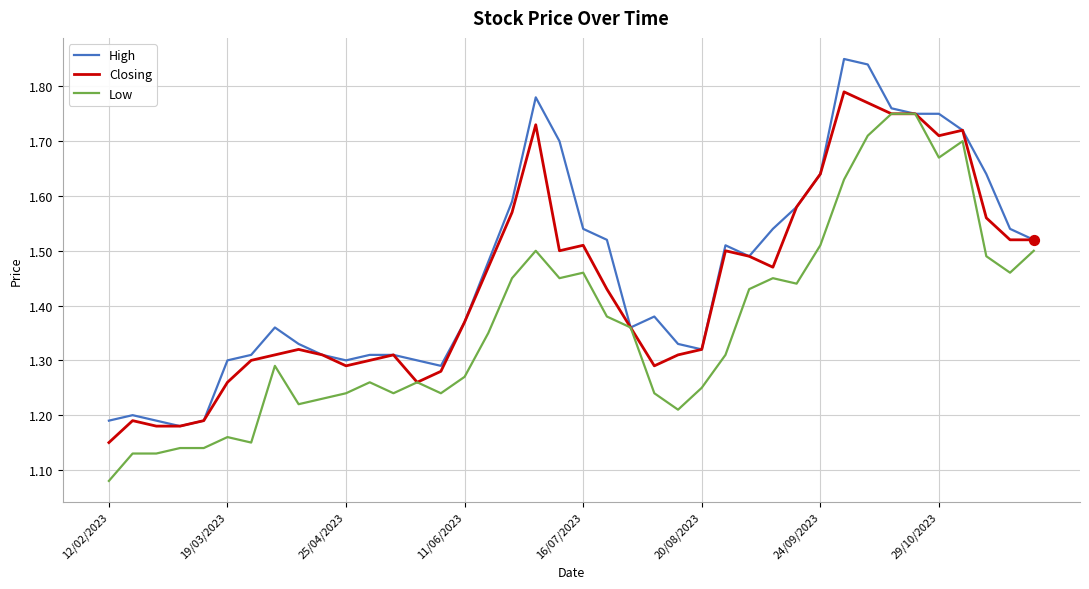

Which series has the largest total across all categories?

High